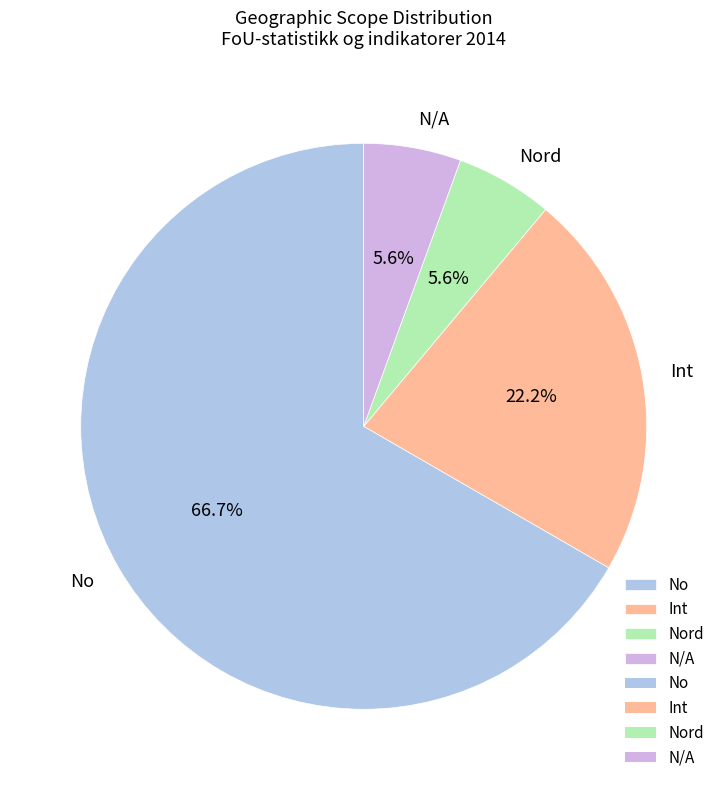

What is the total percentage of N/A and No?

72.2%